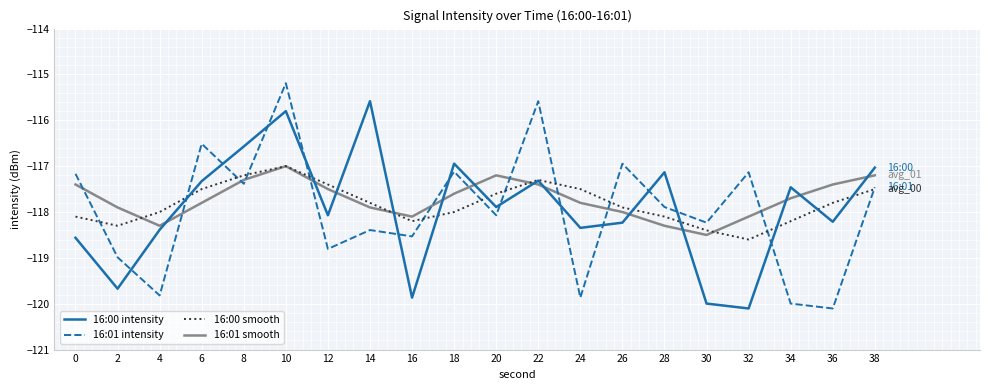

What is the difference between the 16:01 intensity values at 6 and 16?

2.0